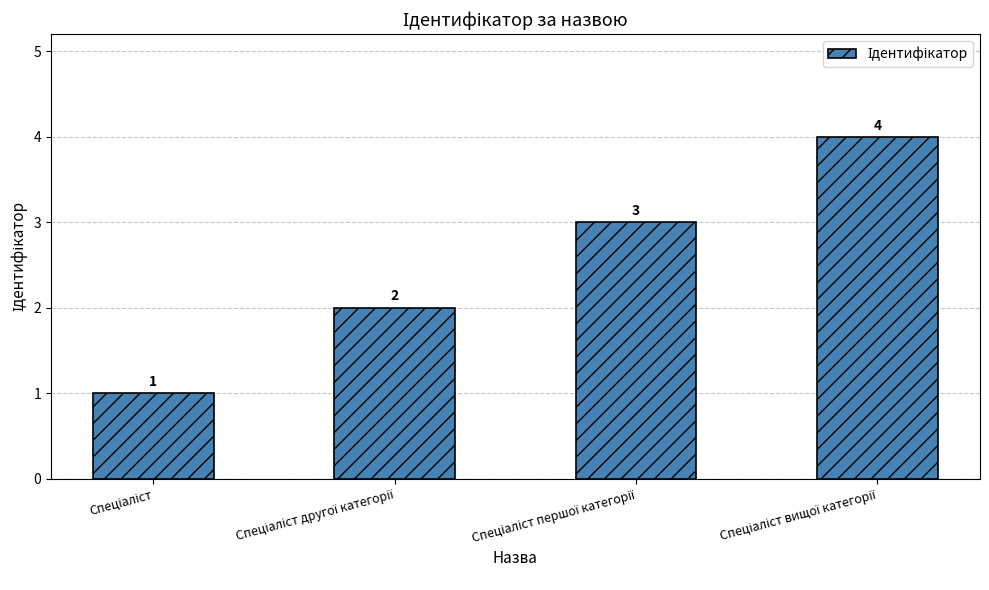

How many values are between 2 and 4?

3